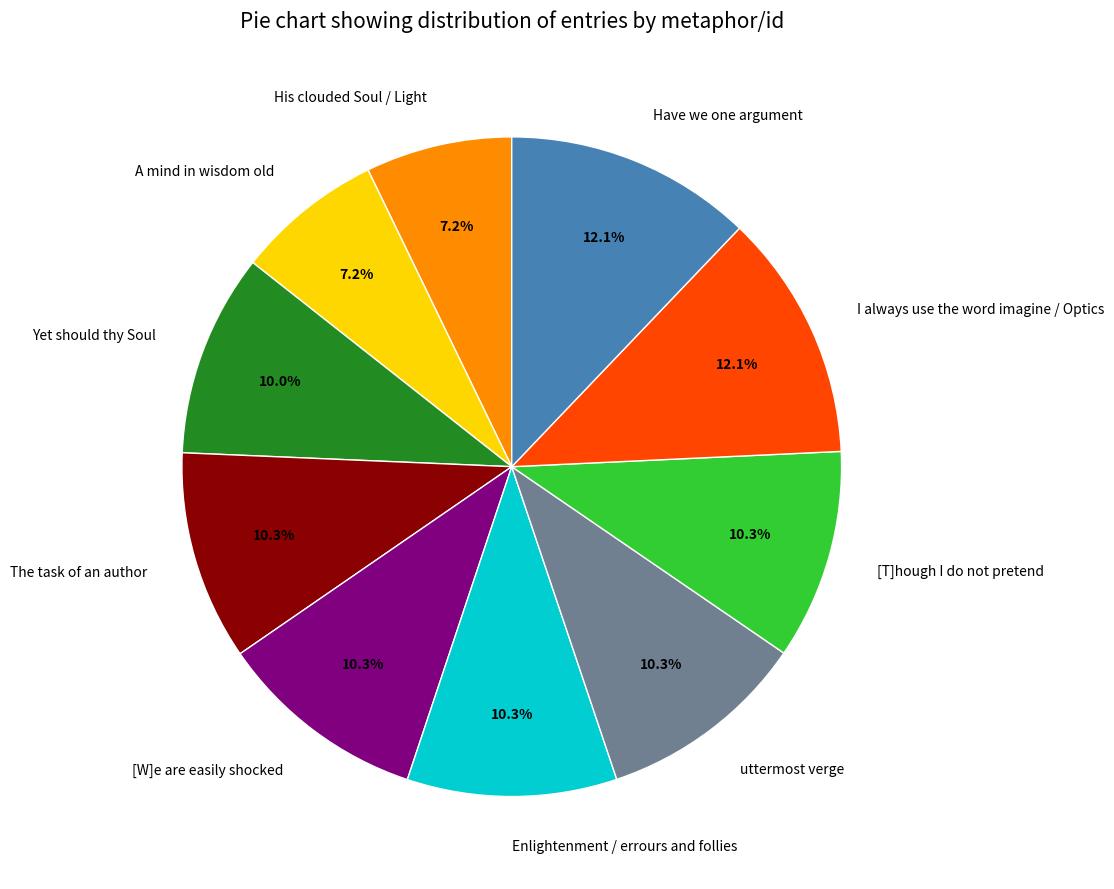

To the nearest percent, what is the difference between the largest and smallest slice percentages?

5%